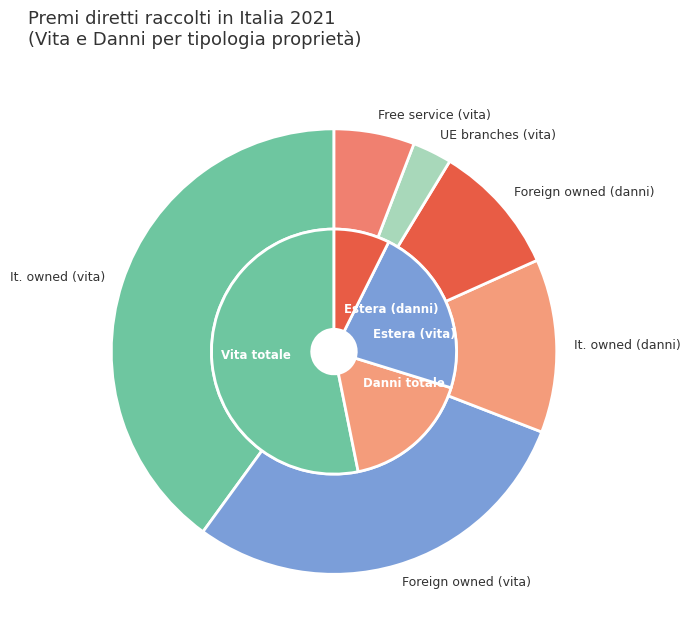

What is the change in value from Imprese di proprietà italiana (vita) to Imprese di proprietà estera (vita)?

-20101